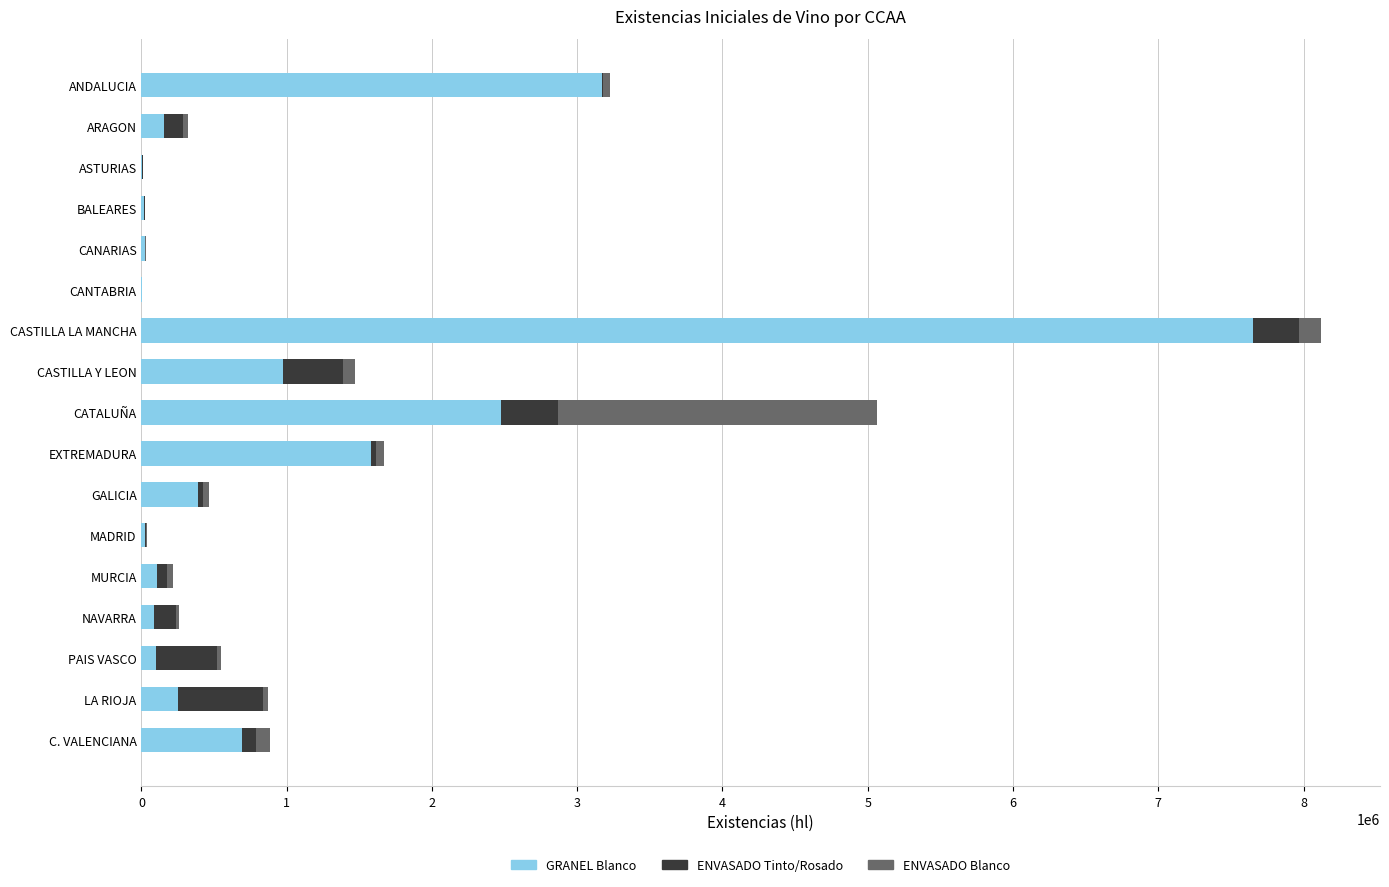

At which category is the sum across all series the highest?

CASTILLA LA MANCHA